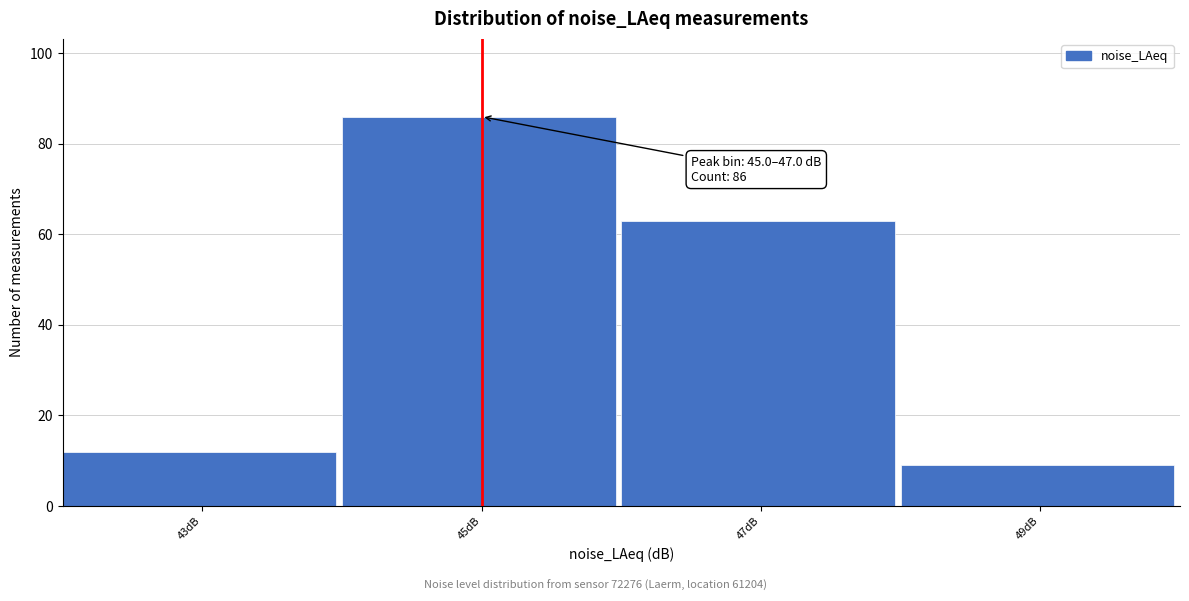

Reading left to right, extract all data points from this chart.

12	86	63	9